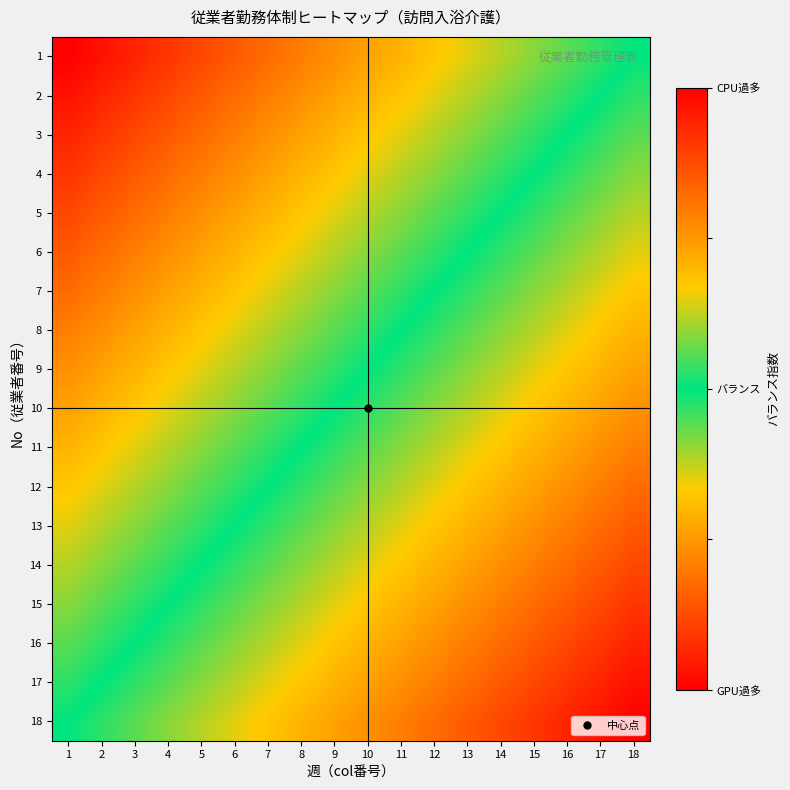

Which label corresponds to the largest value in the chart?

18